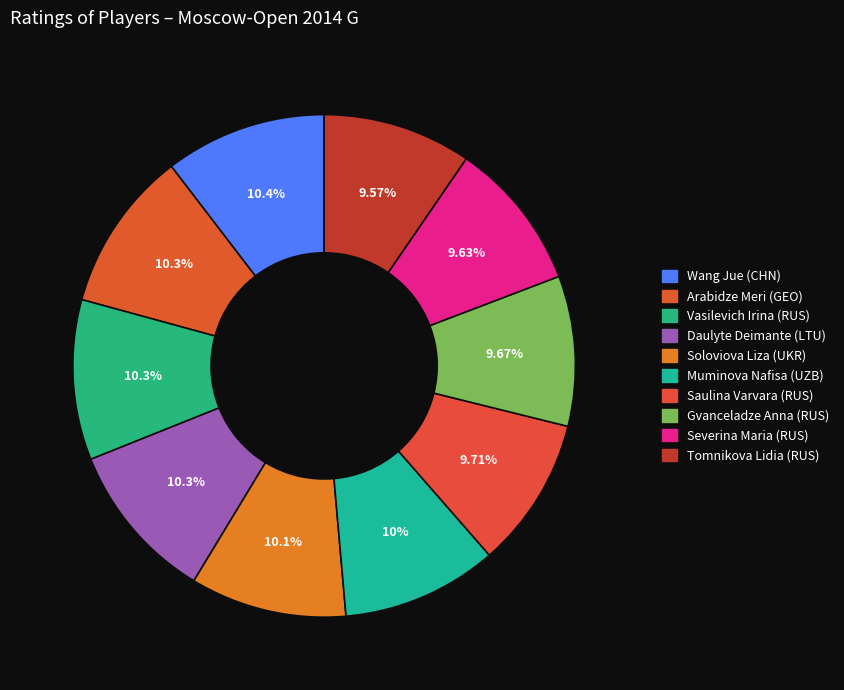

Is there a majority slice in this chart?

No